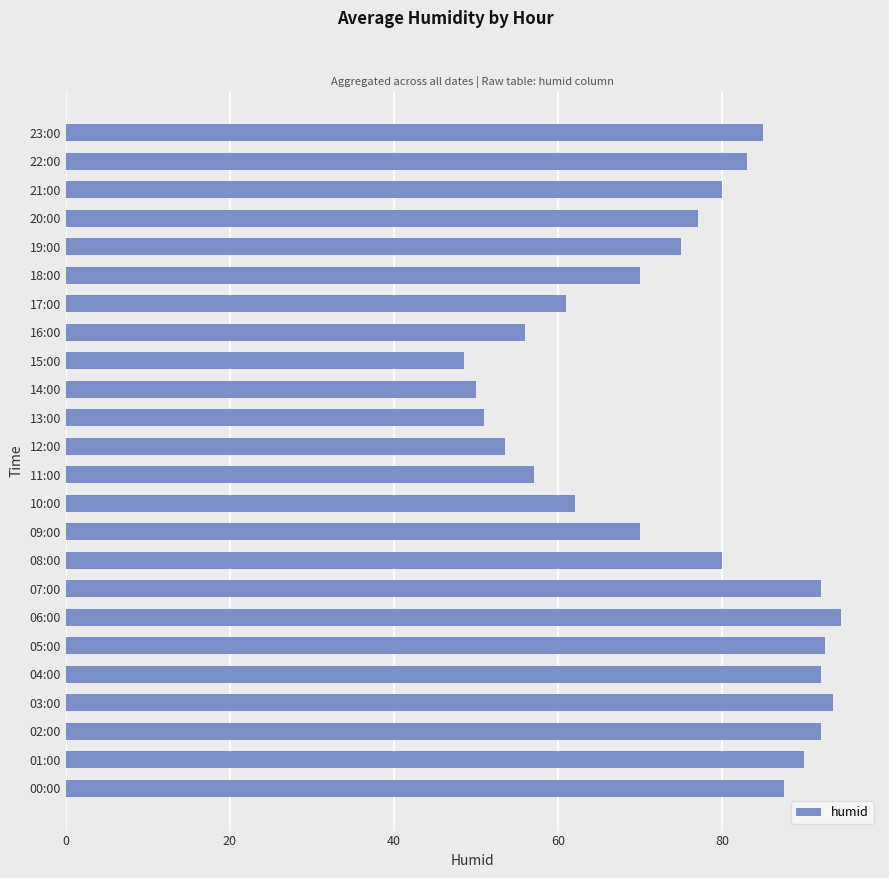

Between 01:00 and 00:00, which is larger?

01:00